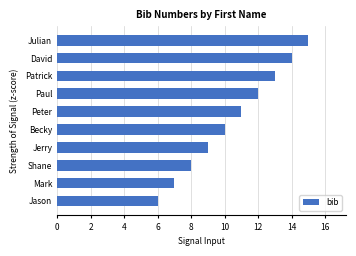

Count the values in the range 8 to 13.

6